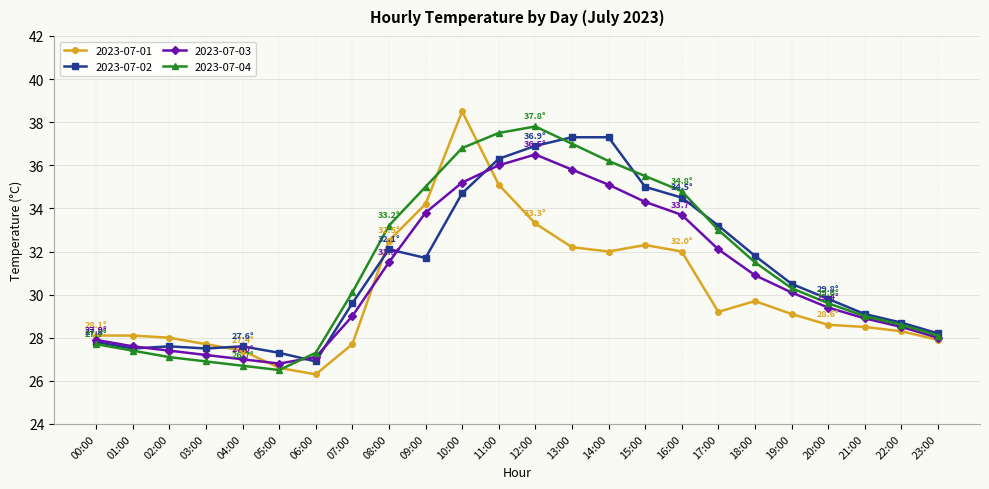

What is the smallest value displayed?

26.3